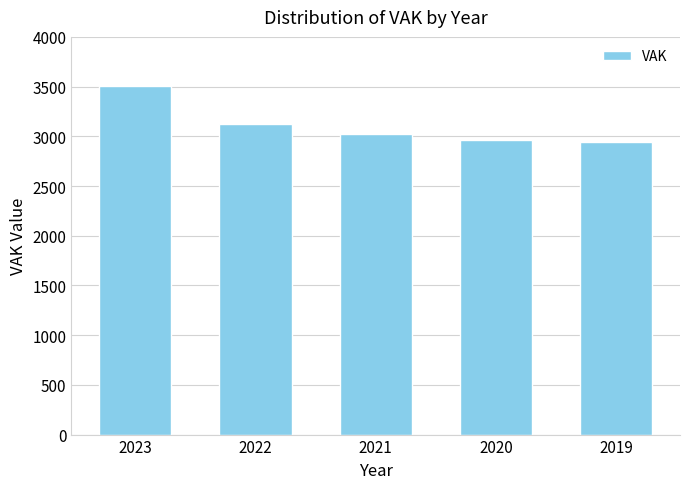

What is the sum of the values at 2019 and 2023?

6448